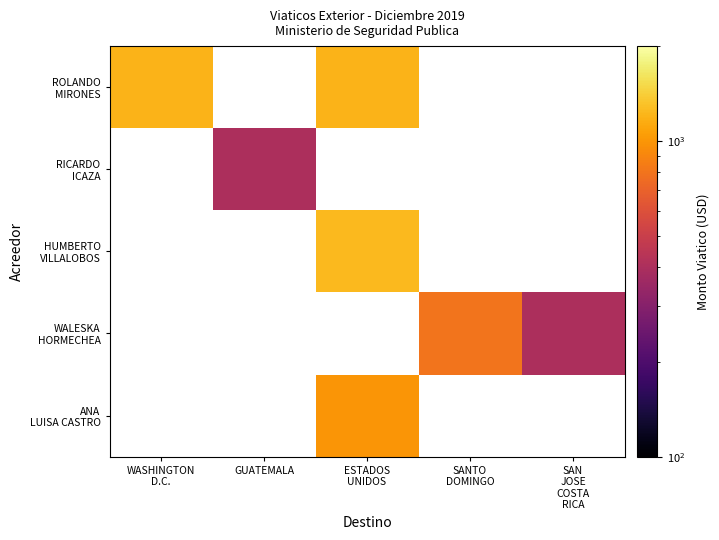

How many values in HUMBERTO VILLALOBOS are above zero?

1